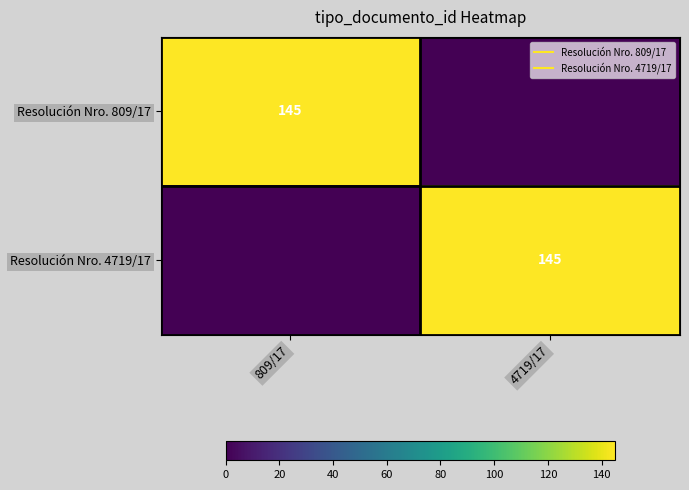

What is the average value of the Resolución Nro. 4719/17 series?

72